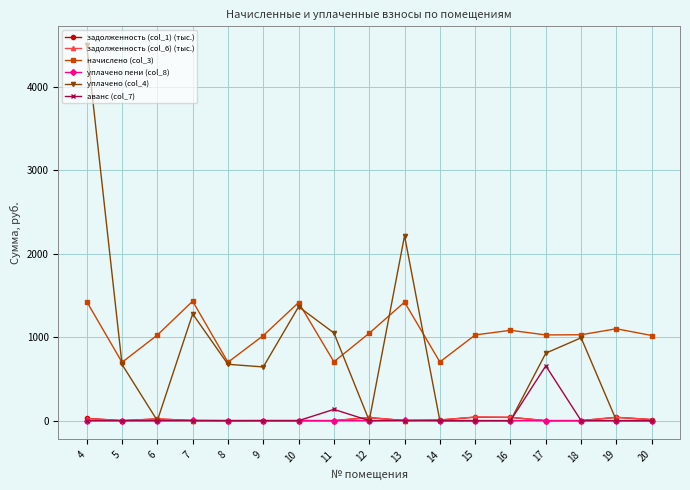

How many lines are shown in the chart?

6